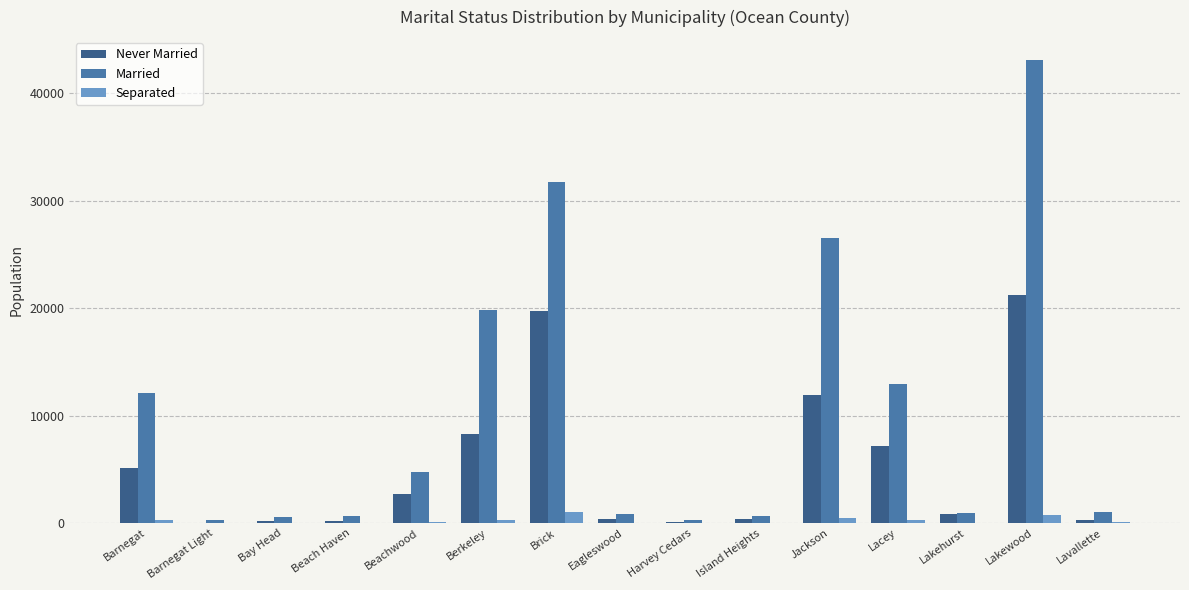

What is the approximate value of Separated at Lavallette, to the nearest 10?

100